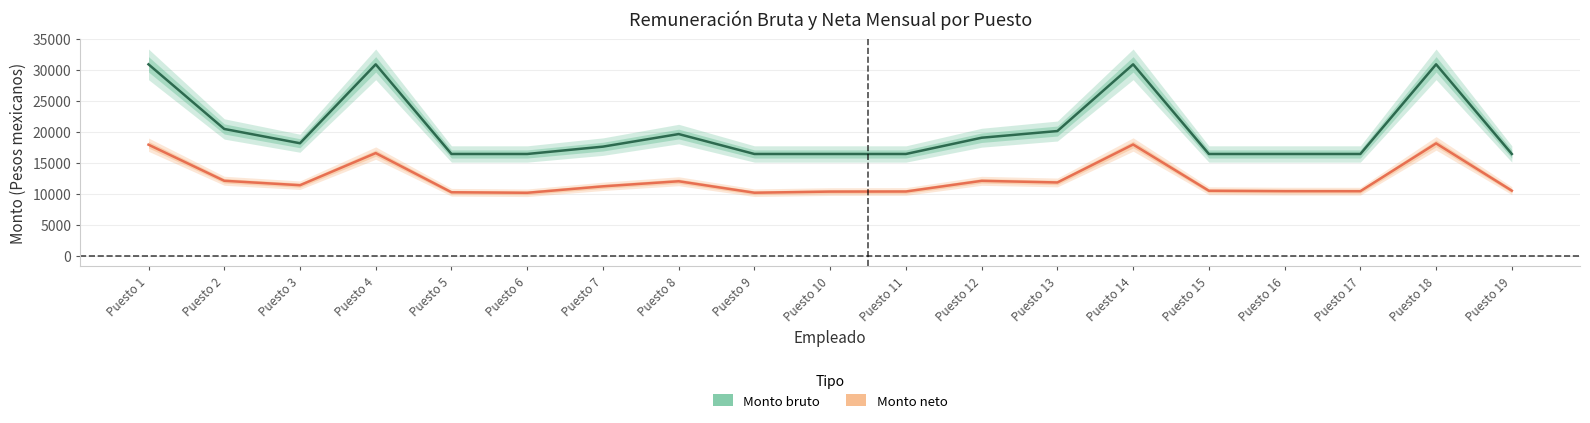

What is the difference between the highest and lowest values at Puesto 8?

7608.3